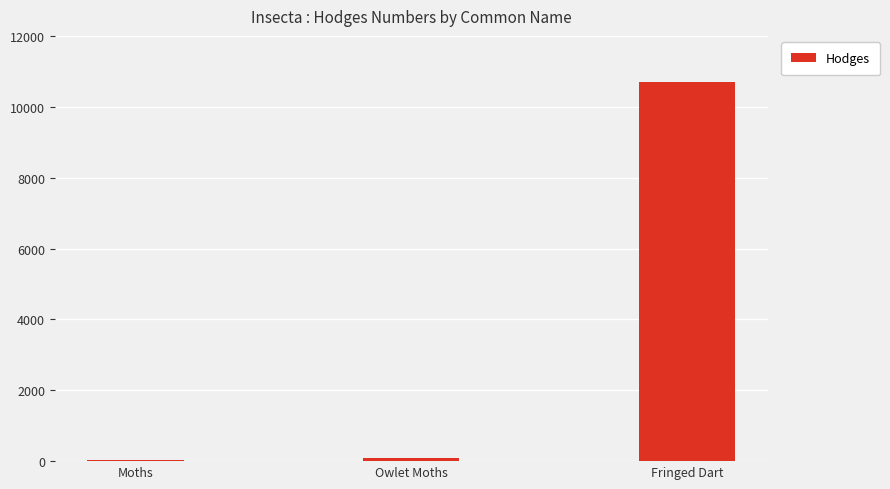

Between Fringed Dart and Moths, which is larger?

Fringed Dart